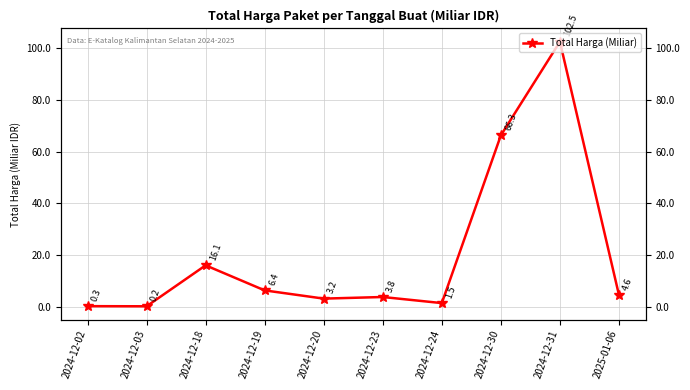

What is the label of the 9th point from the left?

2024-12-31